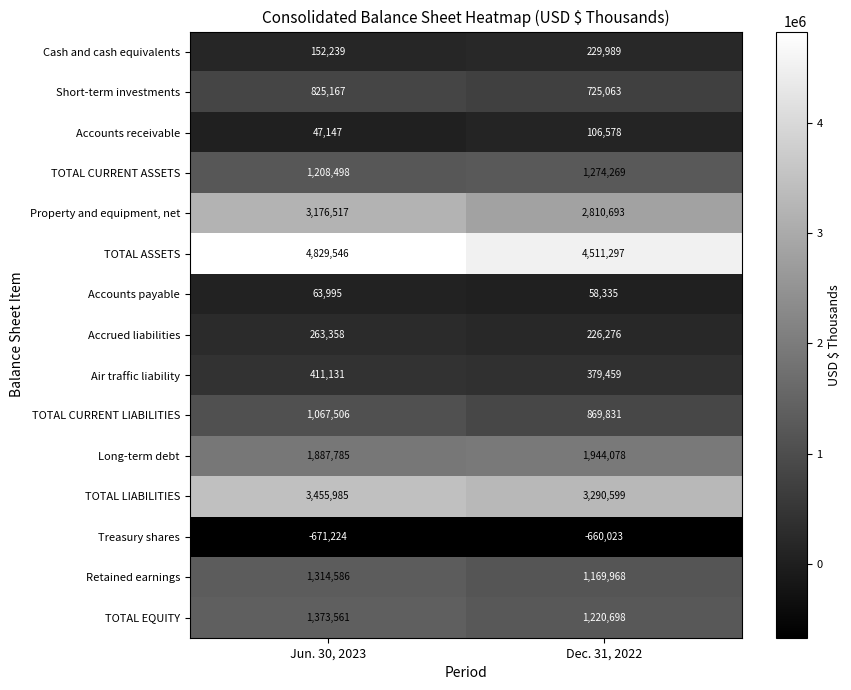

Which series changed the most between Jun. 30, 2023 and Dec. 31, 2022?

Property and equipment, net